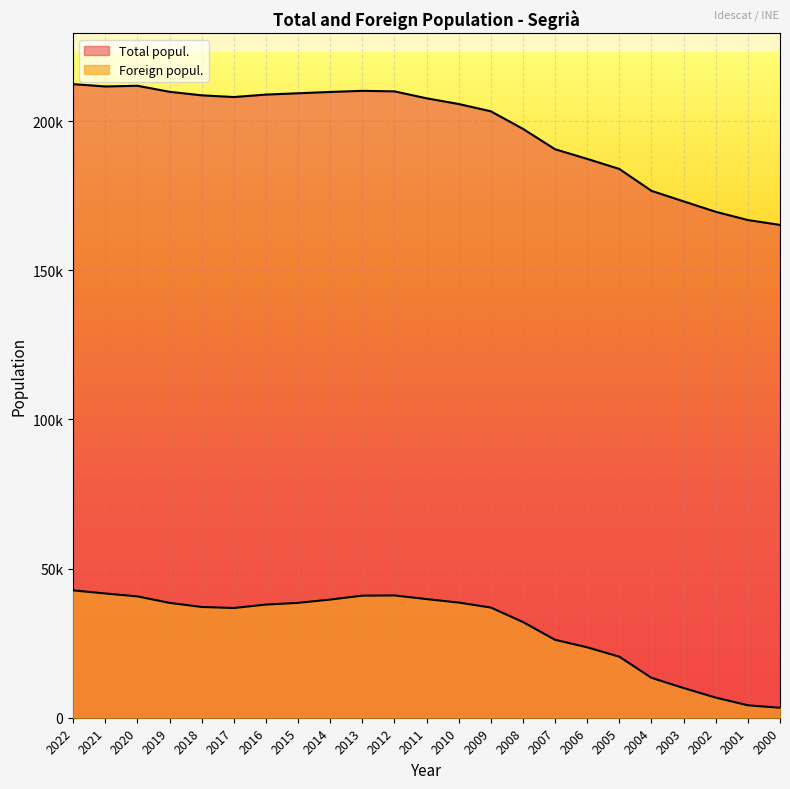

Where is Total popul. nearest to the value 188793?

2006